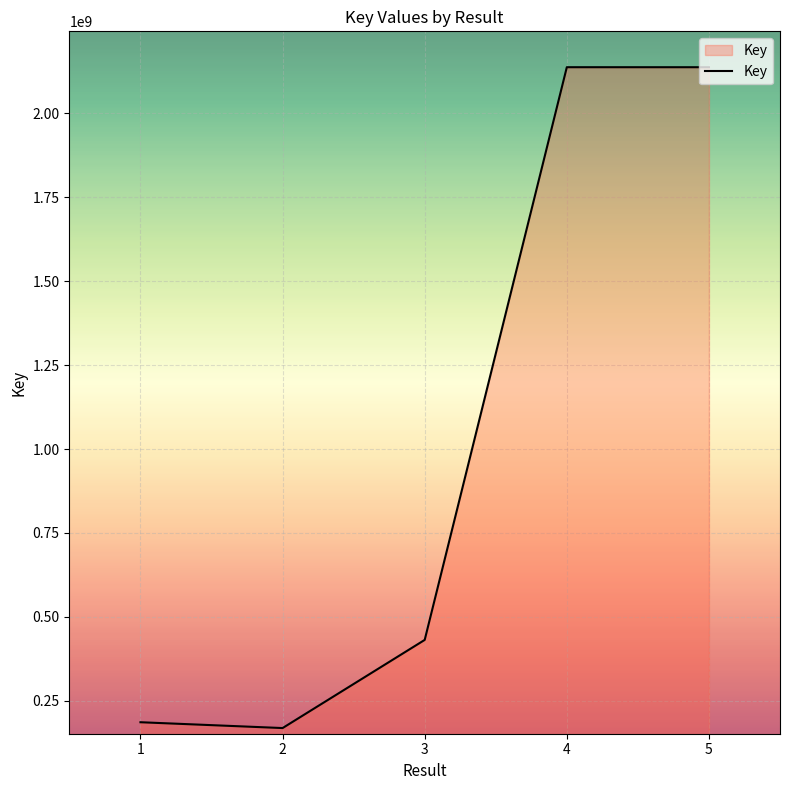

What is the difference between the maximum and second lowest values?

1951630775